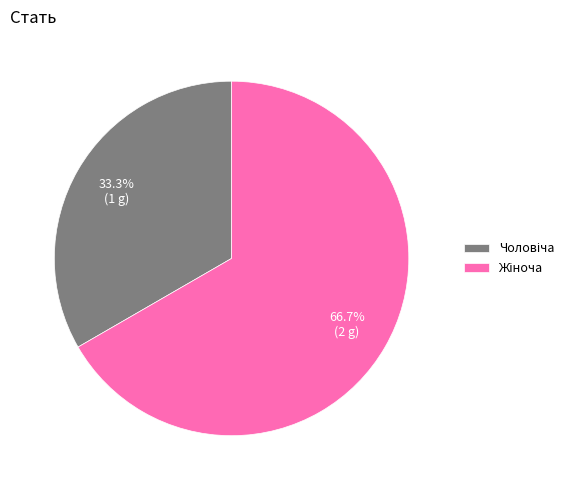

Does any single category account for the majority?

Yes